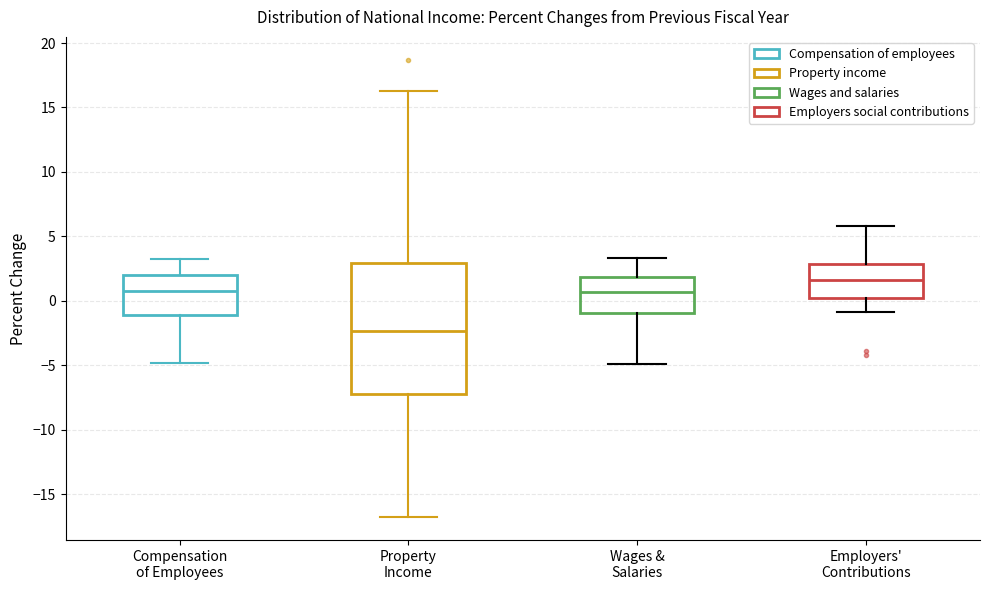

Comparing the boxes themselves (not the whiskers), which one is the tallest?

Property Income